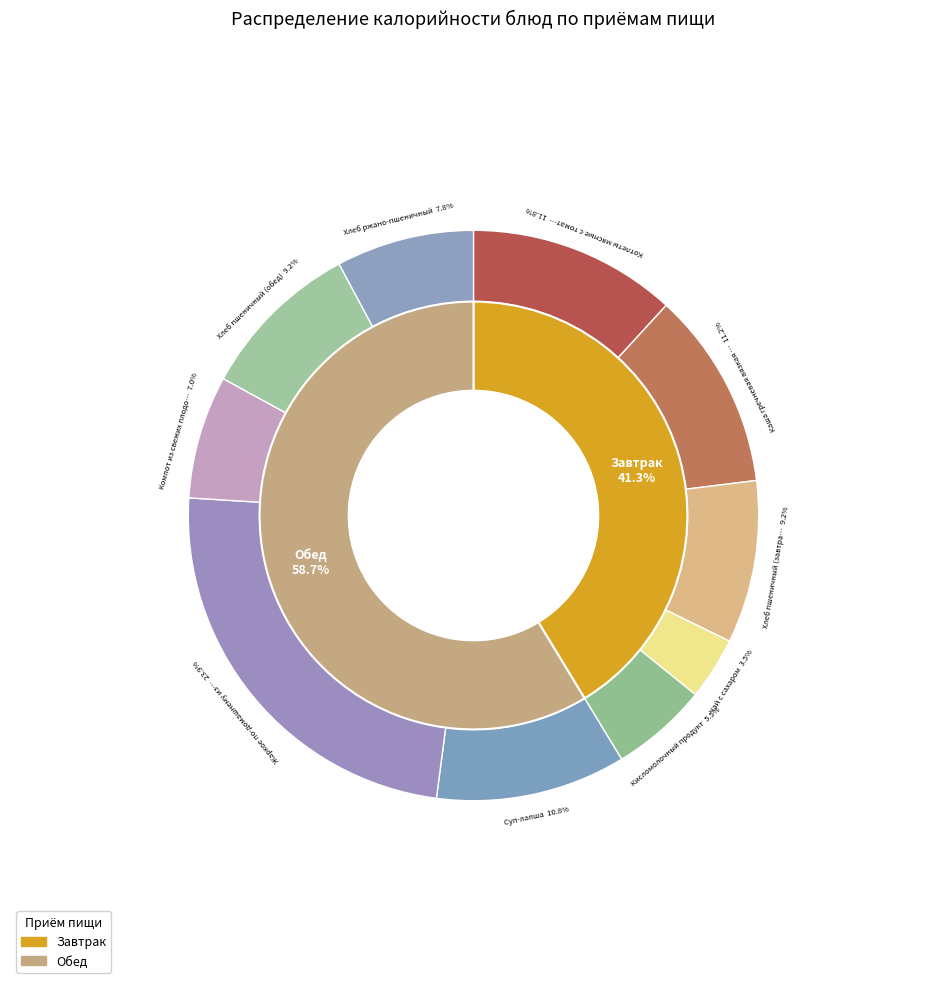

The Чай с сахаром slice represents 4% of the pie. True or false?

True